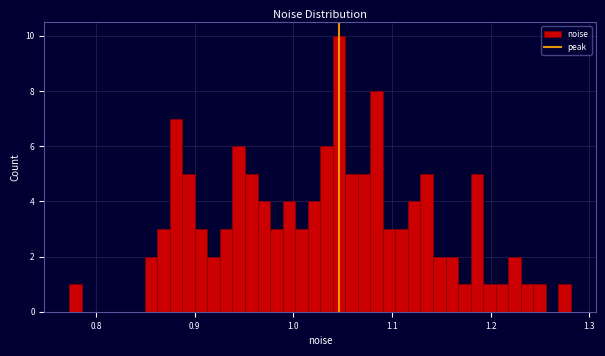

Around what value on the x-axis is the tallest bar? Give the approximate position of its centre, as read against the axis.

1.05